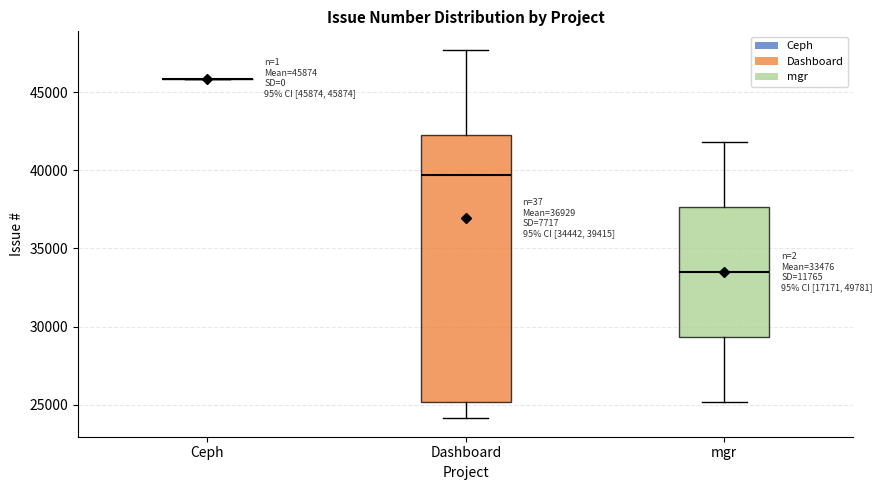

Comparing the boxes themselves (not the whiskers), which one is the tallest?

Dashboard